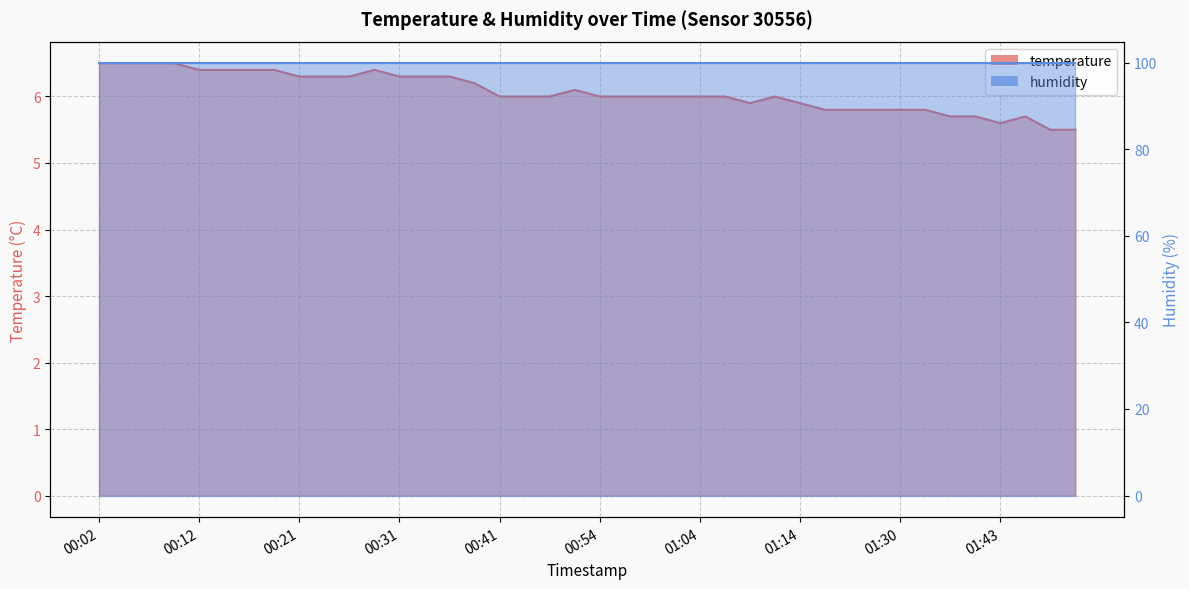

How many interior local valleys (lower than both neighbors) does the data have?

2